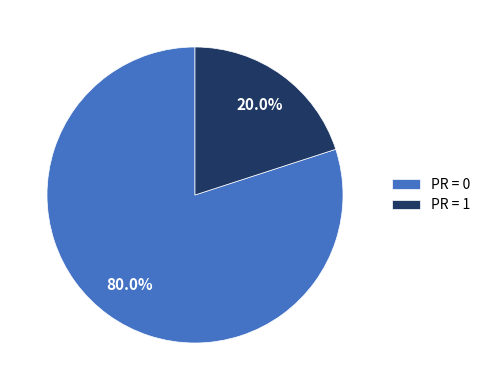

Which slice is the largest?

PR = 0